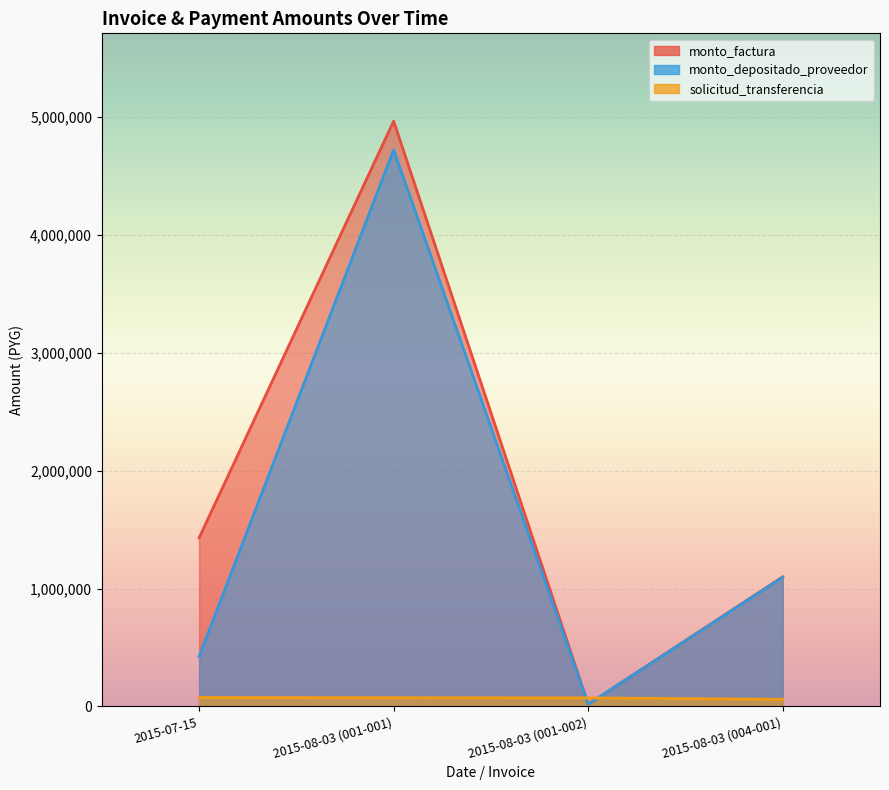

At 2015-08-03 (001-002), list the series in order from smallest to largest.

monto_depositado_proveedor, monto_factura, solicitud_transferencia